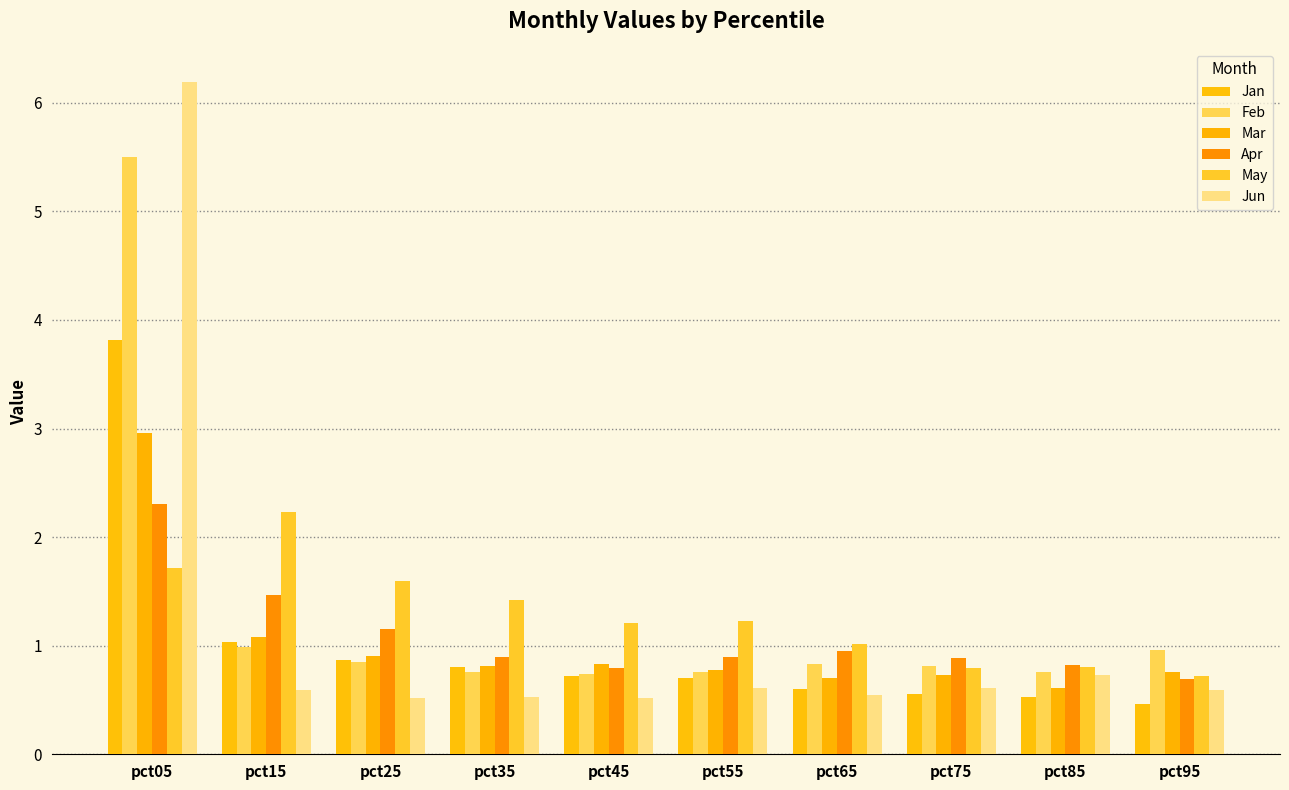

What is the difference between the second highest and minimum values in the May series?

1.0